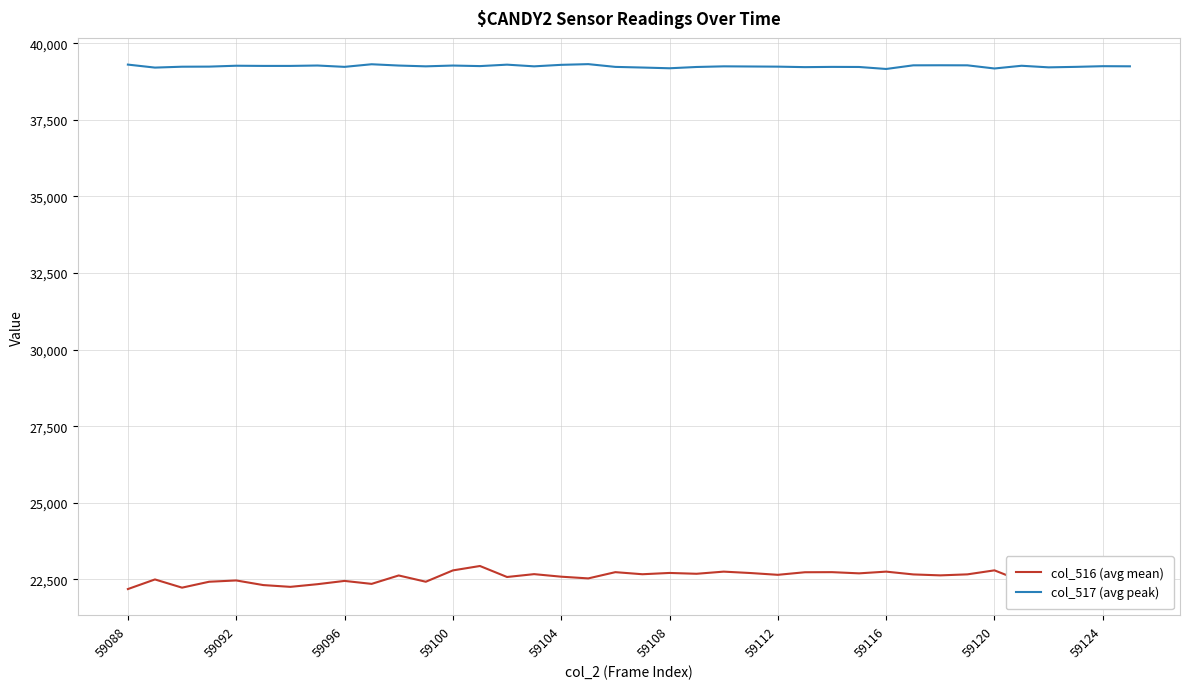

List the series in order of their overall mean, highest first.

col_517 (avg peak), col_516 (avg mean)